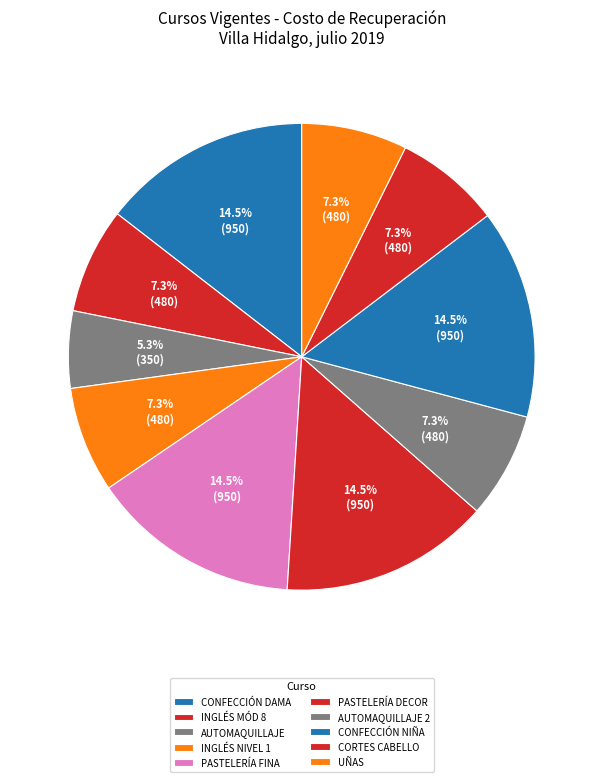

Does any single category account for the majority?

No